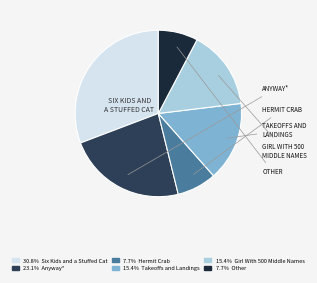

Is there any slice that represents more than half of the pie?

No